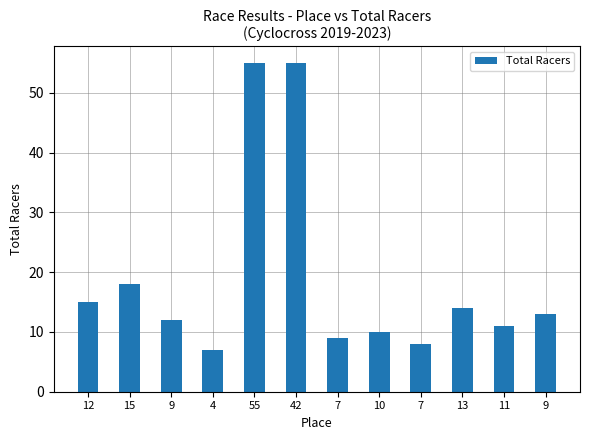

Read the value at 7.

8